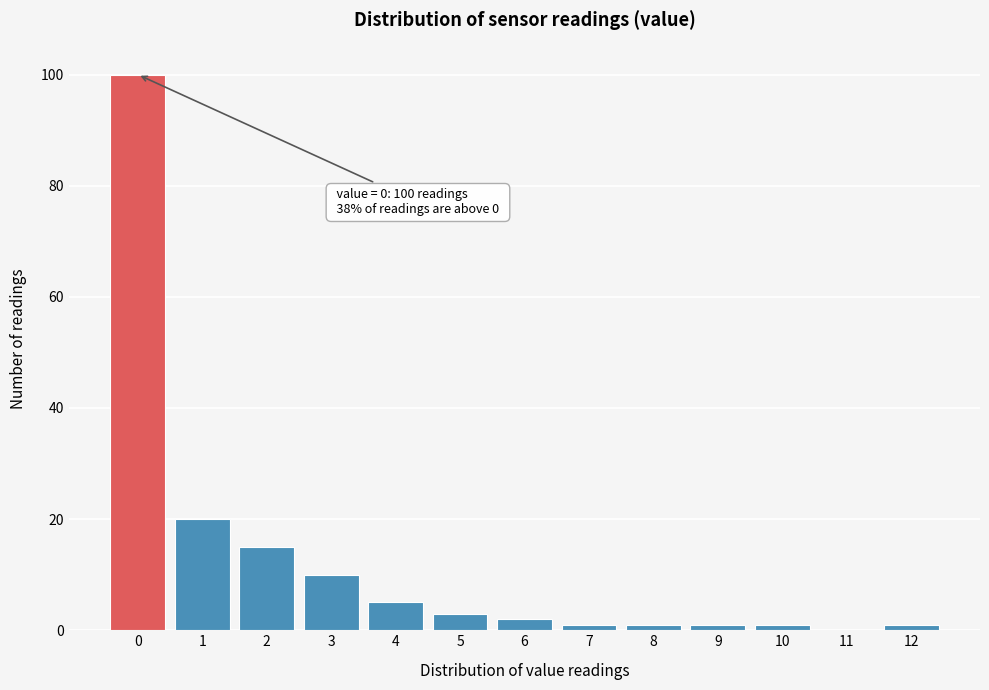

Reading left to right, list all the values displayed in this chart.

0=100	1=20	2=15	3=10	4=5	5=3	6=2	7=1	8=1	9=1	10=1	11=0	12=1